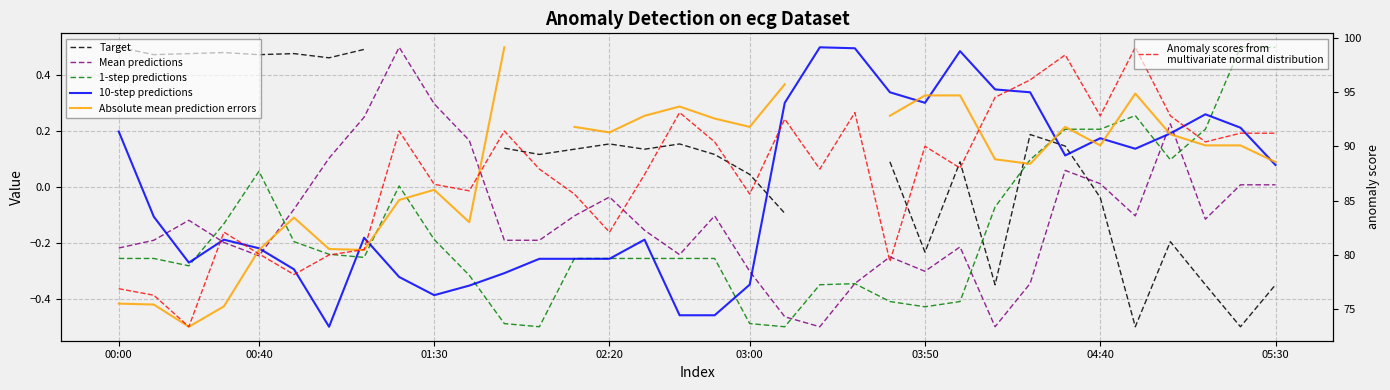

Rank the series at 8 from lowest to highest value.

10-step predictions, 1-step predictions, Target, Absolute mean prediction errors, Mean predictions, Anomaly scores from
multivariate normal distribution